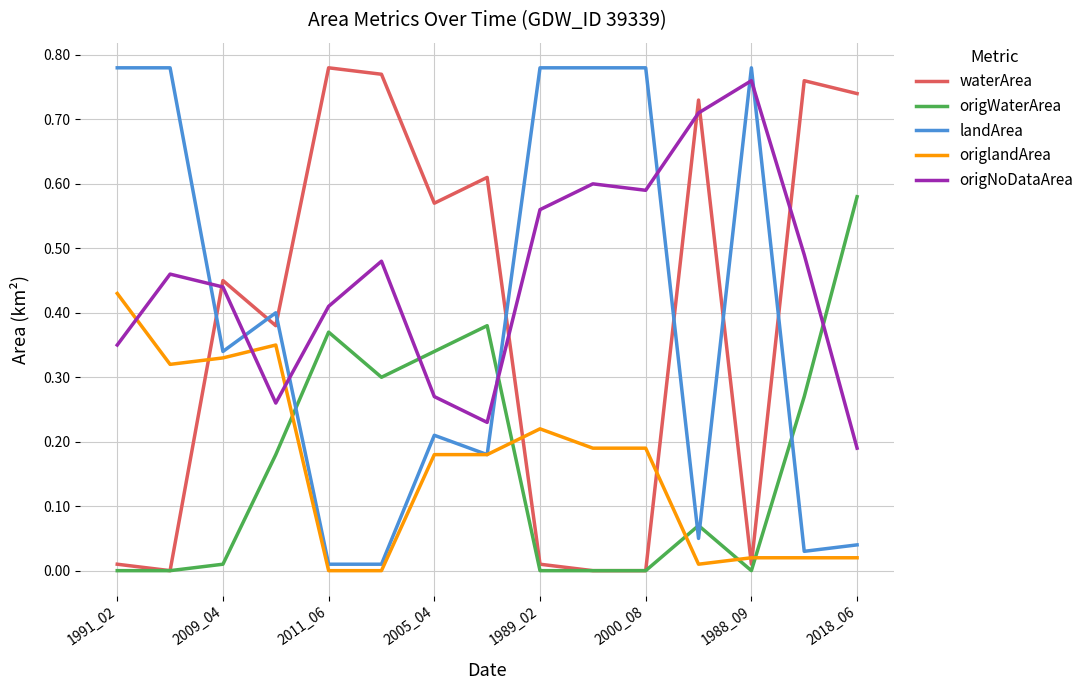

How many times do waterArea and origNoDataArea cross each other?

5